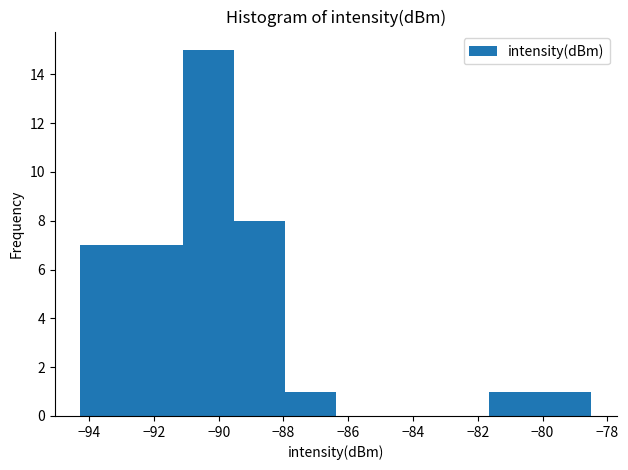

Reading left to right, list every bar in this chart as the range it spans on the x-axis followed by its height. Neither the bar edges nor the heights are printed on the chart, so give them approximately, as read against the axes.

-94.2 to -92.6: 7
-92.6 to -91.2: 7
-91.2 to -89.6: 15
-89.6 to -88.0: 8
-88.0 to -86.4: 1
-86.4 to -84.8: 0
-84.8 to -83.2: 0
-83.2 to -81.6: 0
-81.6 to -80.0: 1
-80.0 to -78.4: 1